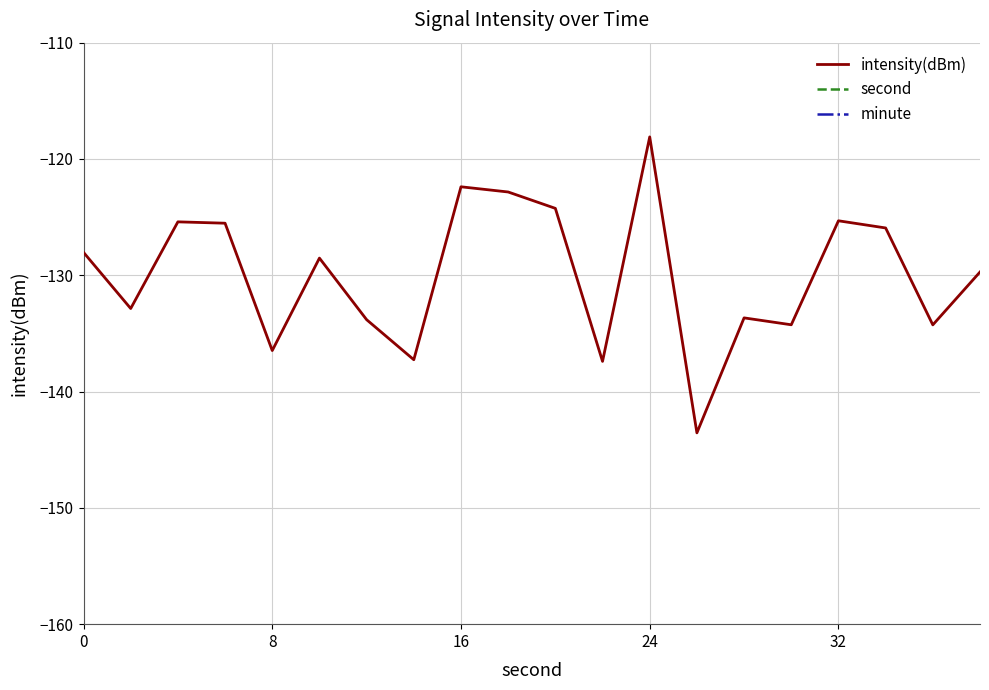

Rank the series by their maximum value, from lowest to highest.

intensity(dBm), minute, second